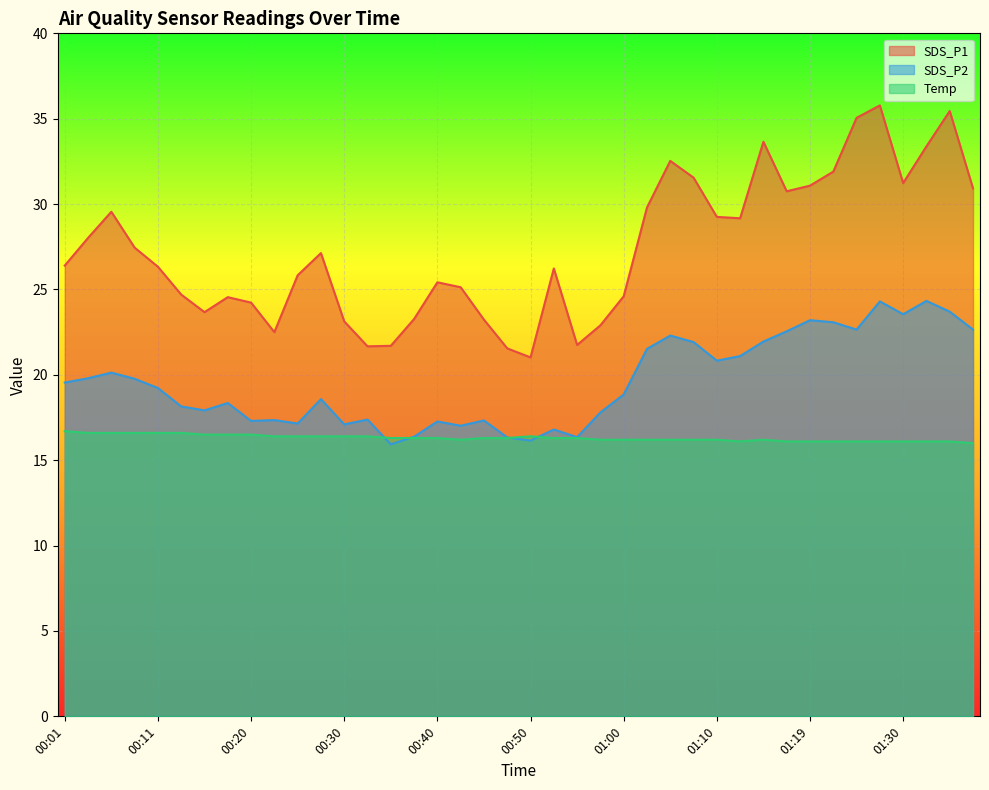

Where is Temp nearest to the value 16?

01:38